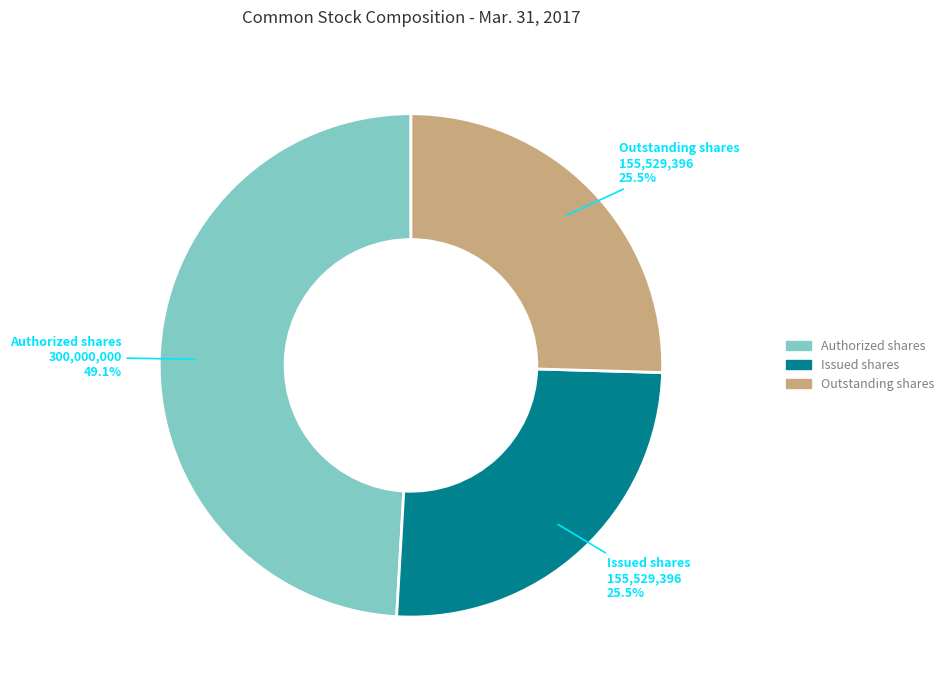

Which category has the biggest portion of the pie?

Authorized shares